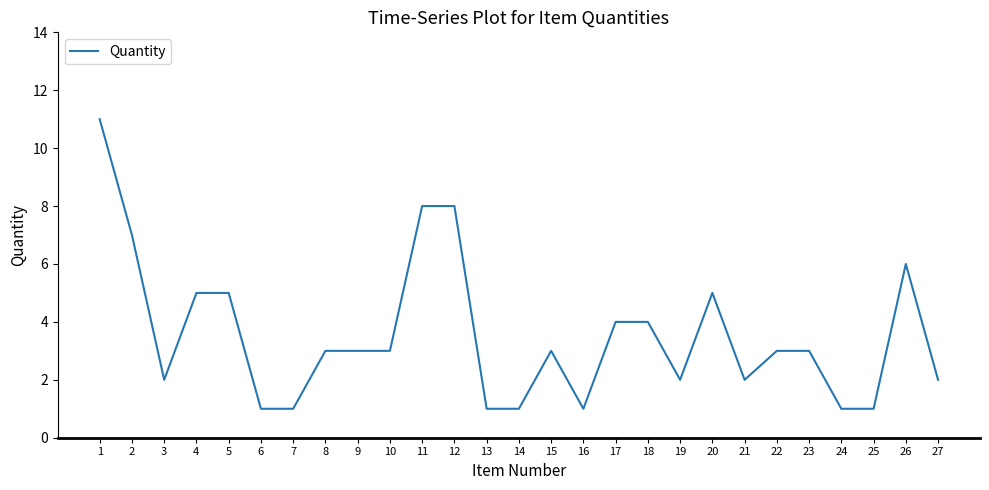

What is the difference between the maximum and minimum values?

10